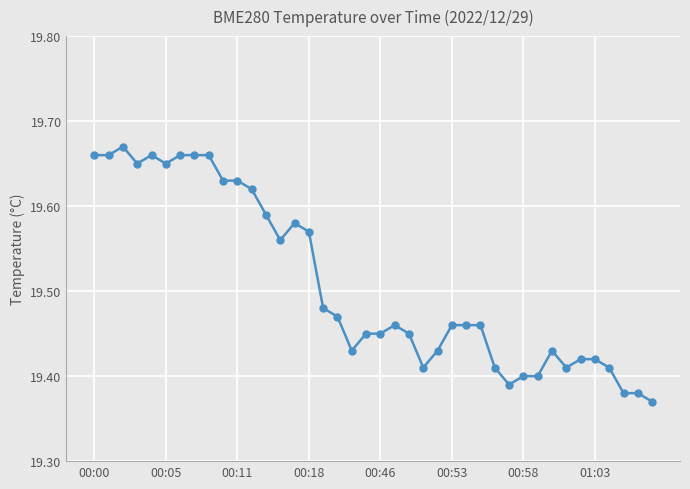

What is the difference between the maximum and minimum values?

0.3